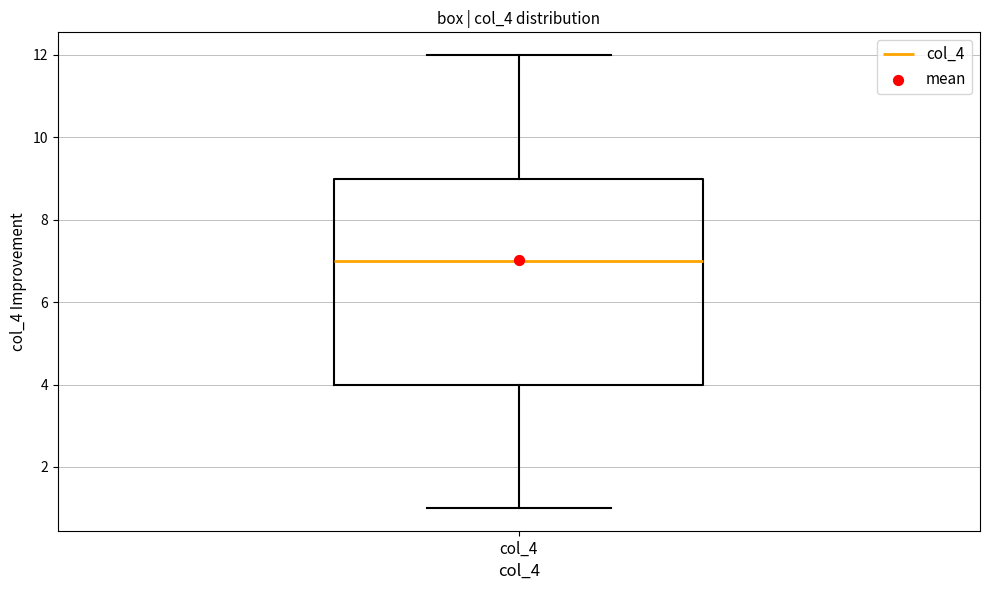

Read this box plot against the y-axis: the position of the median line, the range covered by the box, and the ends of both whiskers. The values are not printed on the chart, so give them approximately, as read against the axis.

median 7, box 4 to 9, whiskers 1 to 12